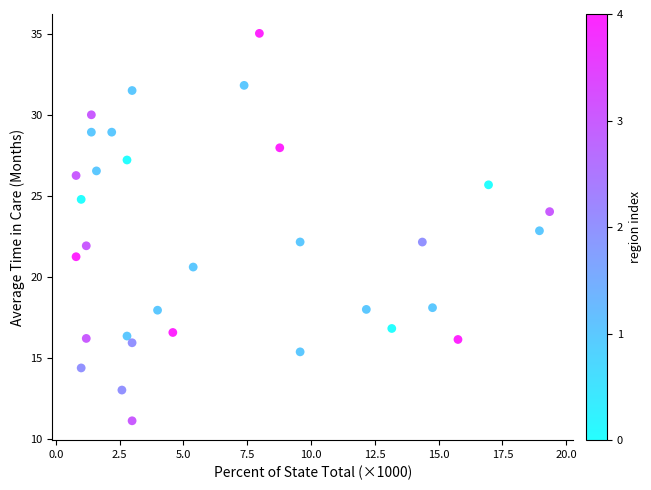

What is the range of X values (max minus min)?

18.6